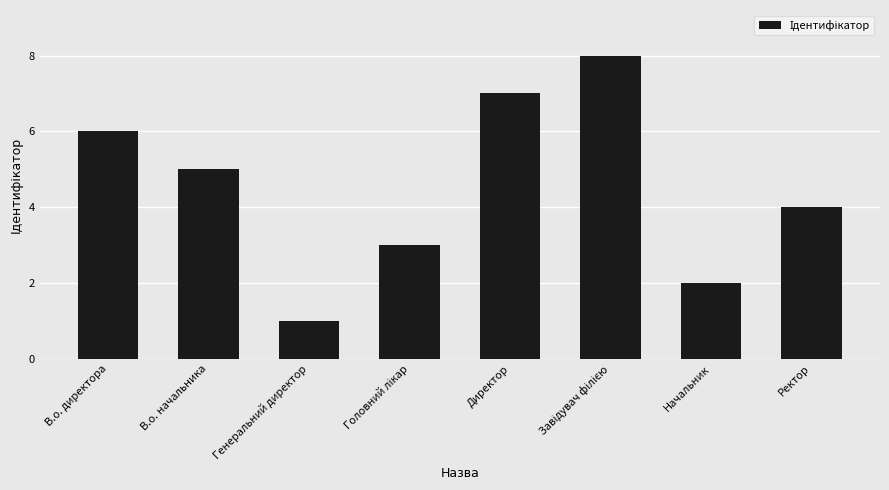

Which label corresponds to the smallest value in the chart?

Генеральний директор